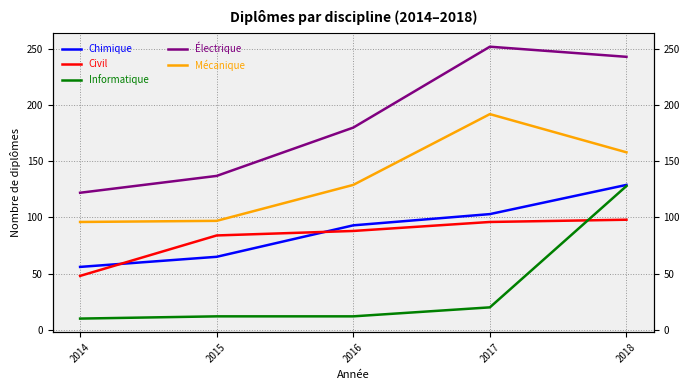

Does the chart have visible grid lines?

Yes